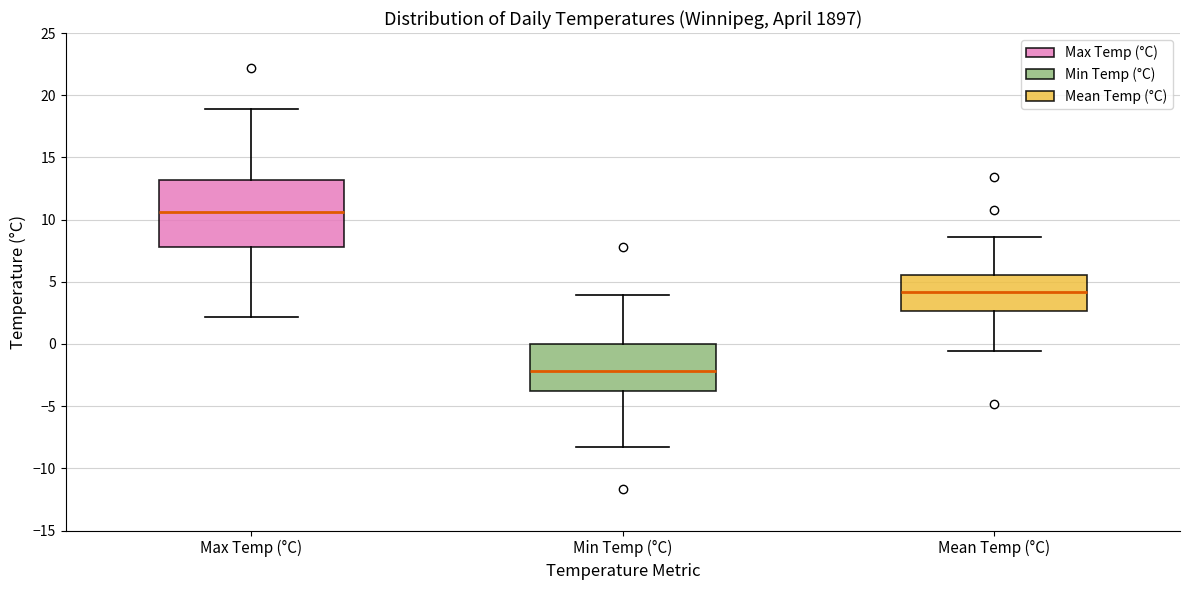

Reading left to right, read every box against the y-axis: the position of its median line, the range the box covers, and the ends of its whiskers. The values are not printed on the chart, so give them approximately, as read against the axis.

Max Temp (°C): median 10.5, box 8.0 to 13.0, whiskers 2.0 to 19.0
Min Temp (°C): median -2.0, box -3.5 to 0.0, whiskers -8.5 to 4.0
Mean Temp (°C): median 4.0, box 2.5 to 5.5, whiskers -0.5 to 8.5